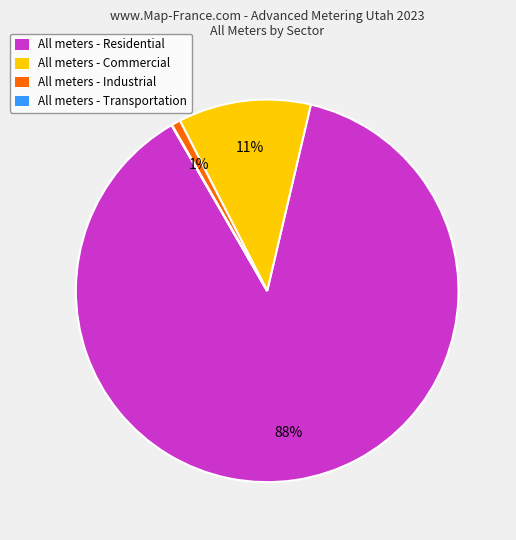

To the nearest percent, what is the difference between the largest and smallest slice percentages?

88%